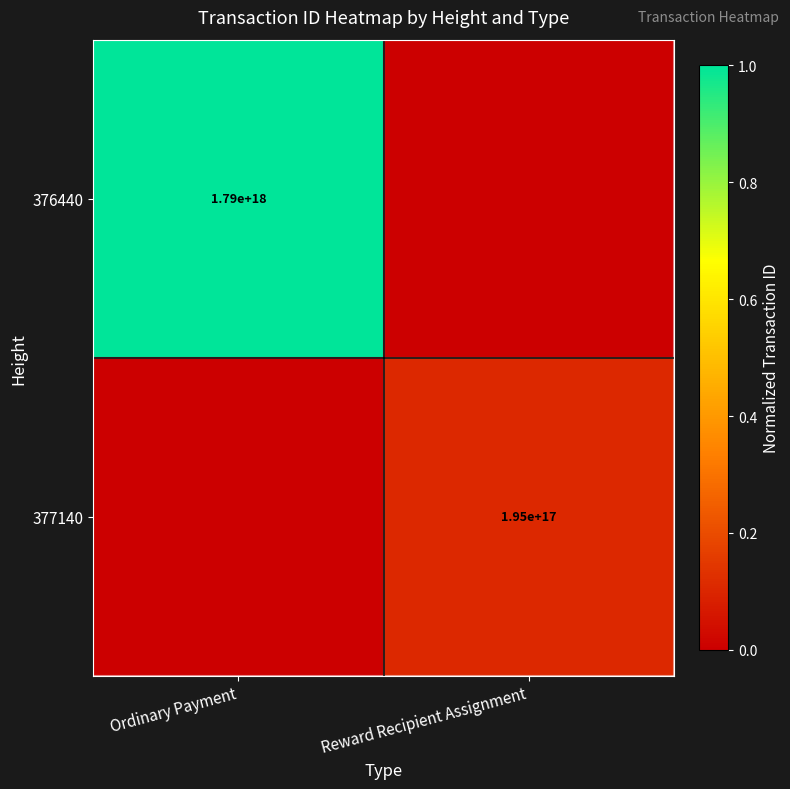

True or false: 376440 has a value of 2754543033436589056 at Ordinary Payment.

False